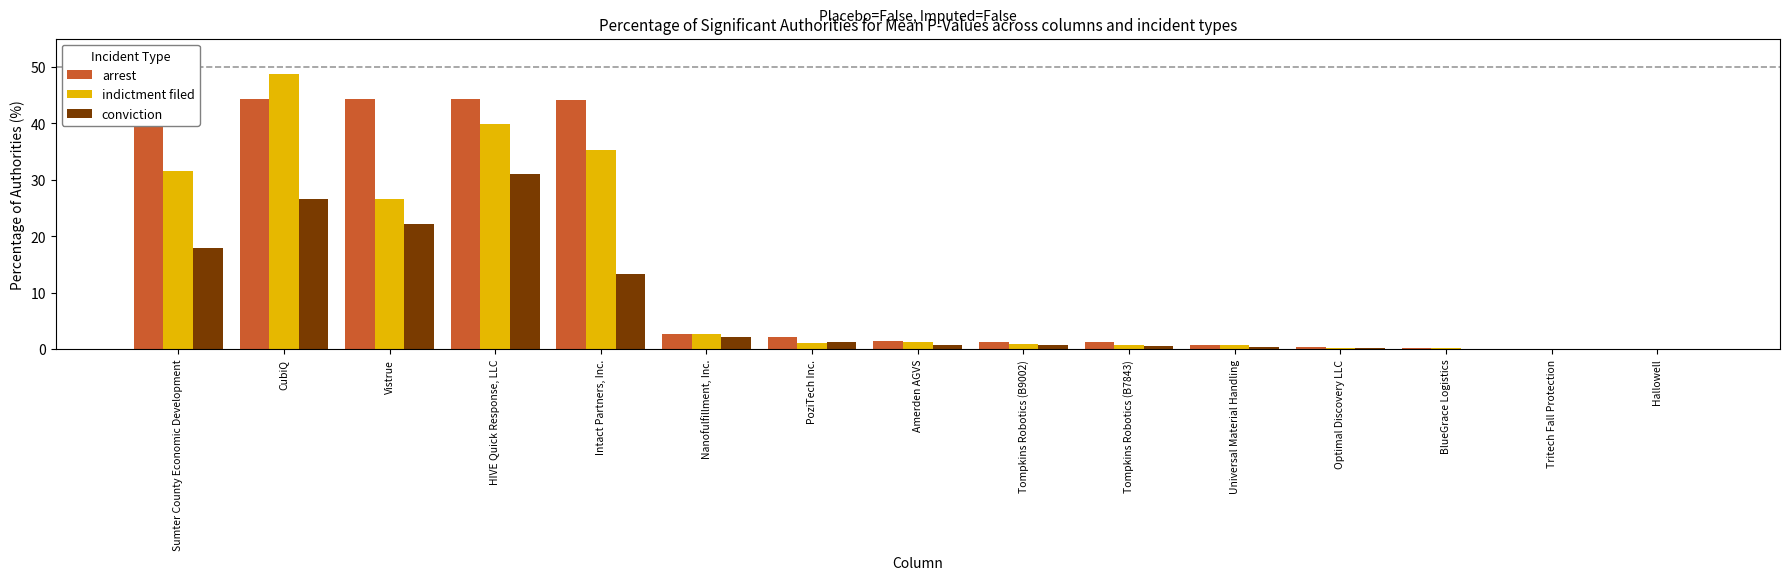

What are all the series names shown in the legend?

arrest, indictment filed, conviction